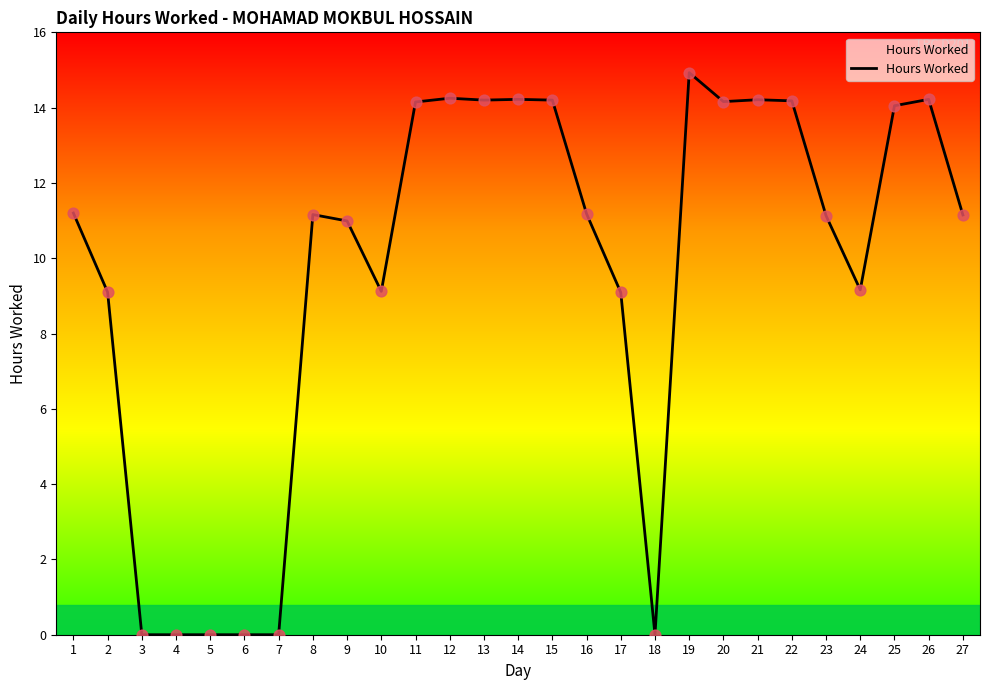

What is the change in value from 9 to 11?

+3.2